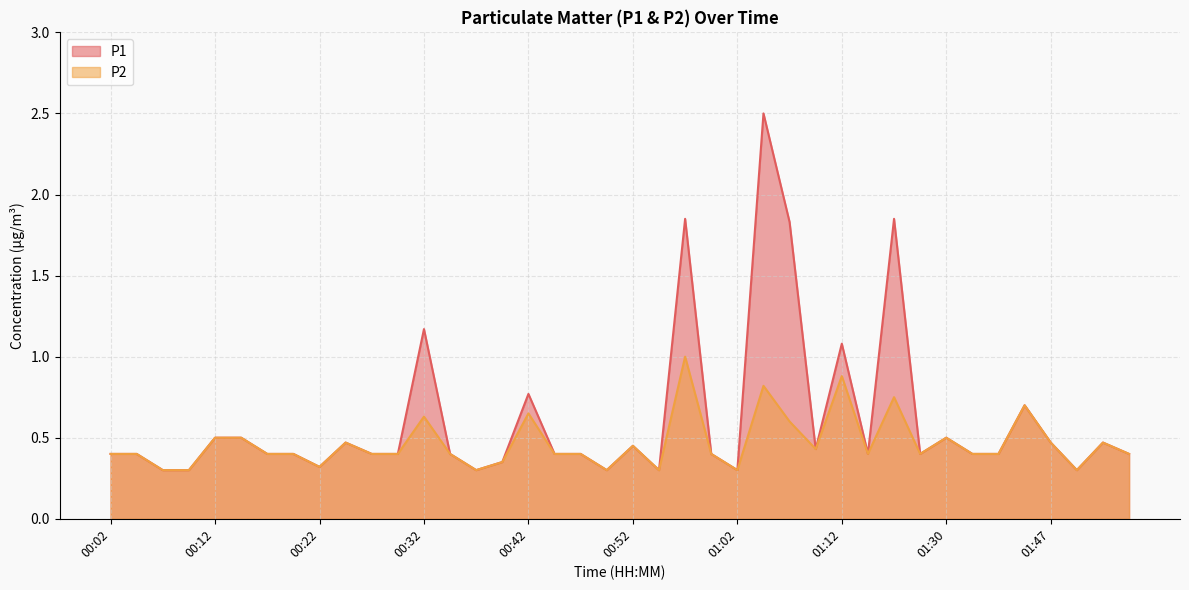

Rank the categories by P2 value from highest to lowest.

00:57, 01:12, 01:04, 01:17, 01:42, 00:42, 00:32, 01:07, 00:12, 00:14, 01:30, 00:24, 01:47, 01:52, 00:52, 01:09, 00:02, 00:04, 00:17, 00:19, 00:27, 00:29, 00:34, 00:44, 00:47, 00:59, 01:14, 01:19, 01:33, 01:36, 01:55, 00:39, 00:22, 00:07, 00:09, 00:37, 00:49, 00:54, 01:02, 01:50